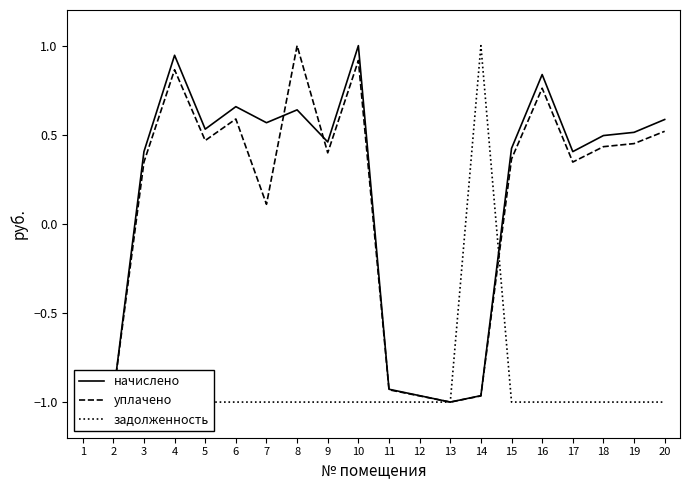

The начислено series shows 0.9 at 4. True or false?

True